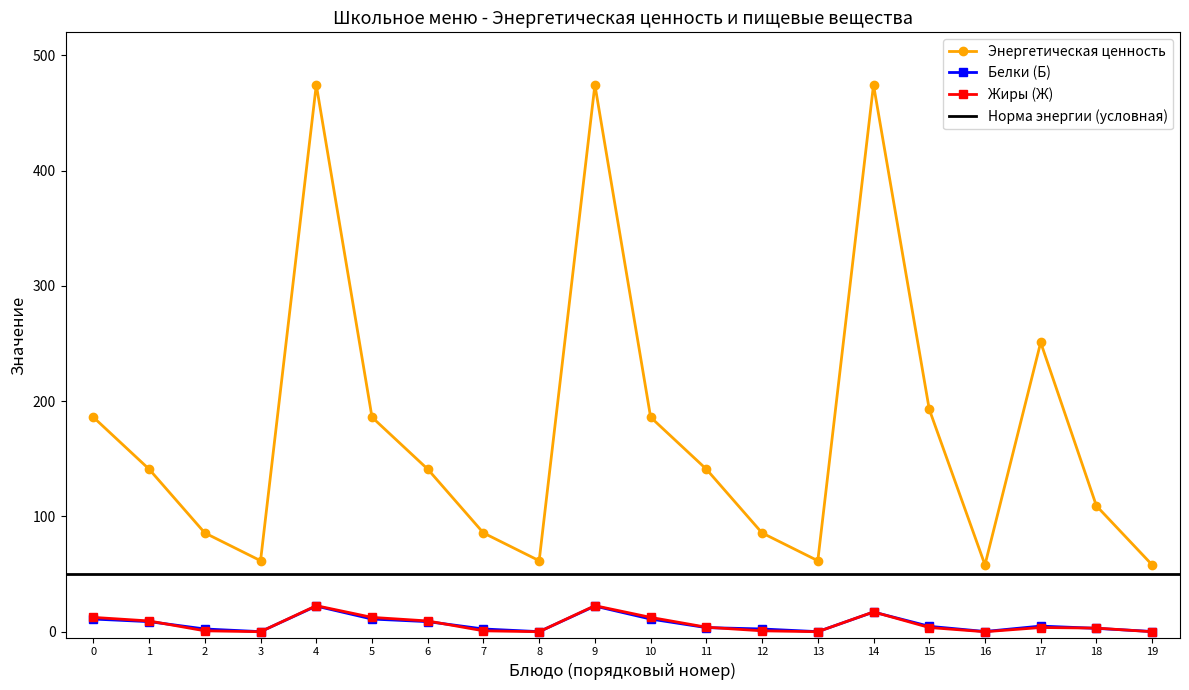

True or false: Жиры (Ж) has more than 2 interior local peaks.

True